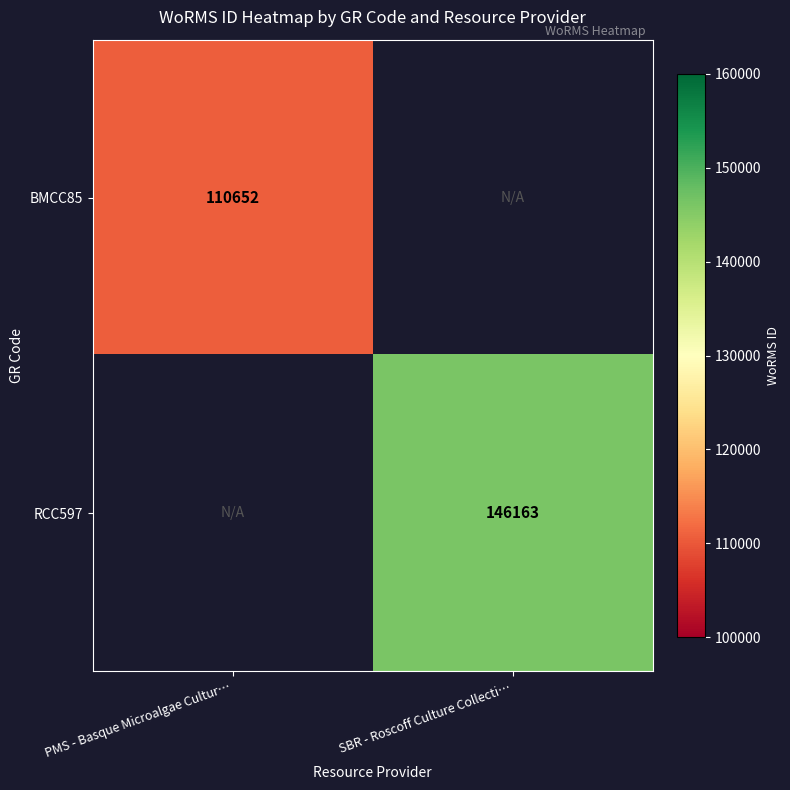

Which has a higher value, PMS - Basque Microalgae Cultur… or SBR - Roscoff Culture Collecti…?

SBR - Roscoff Culture Collecti…